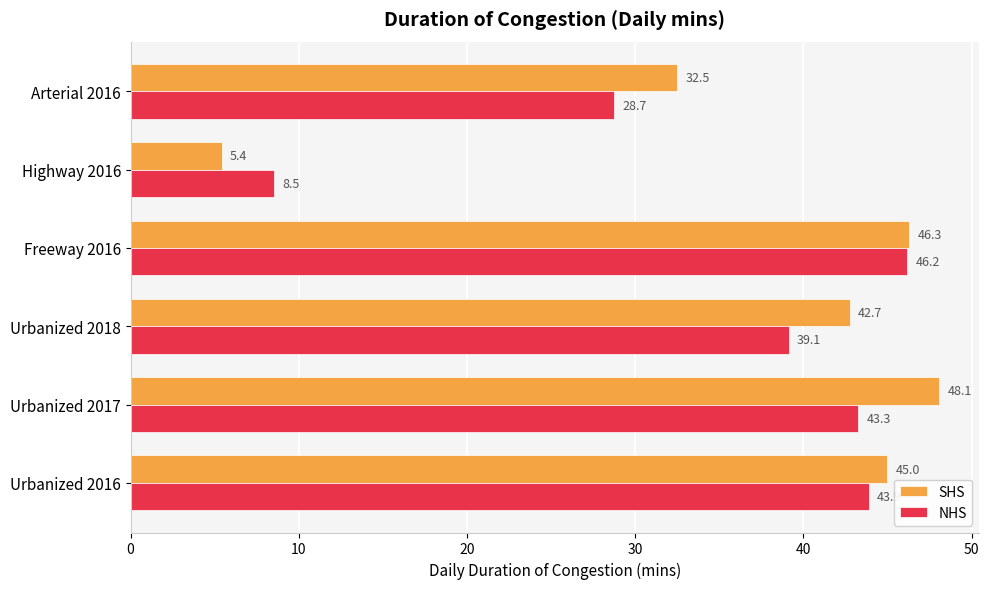

Rank the series at Urbanized 2017 from lowest to highest value.

NHS, SHS